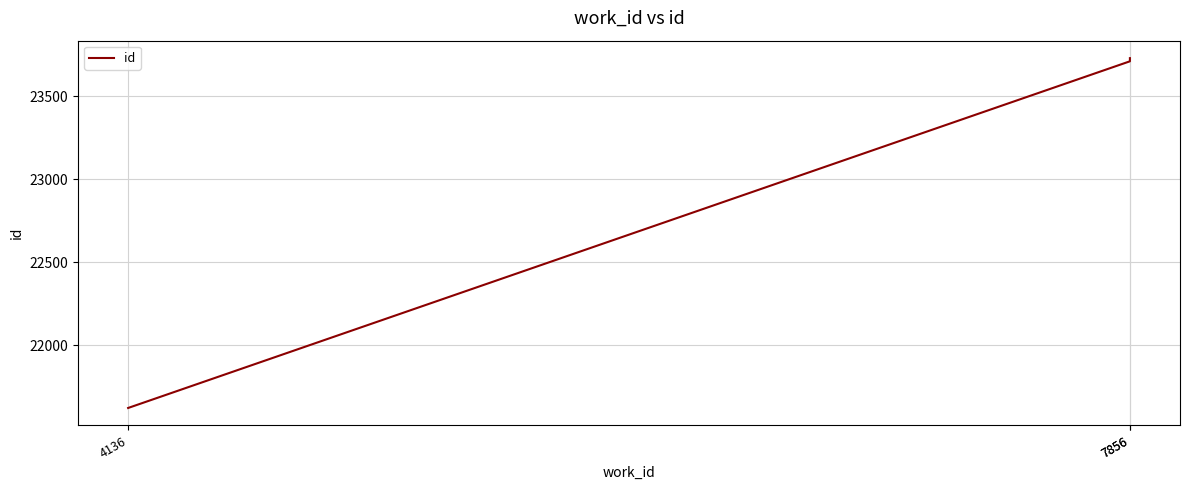

How many values are below 23712?

1